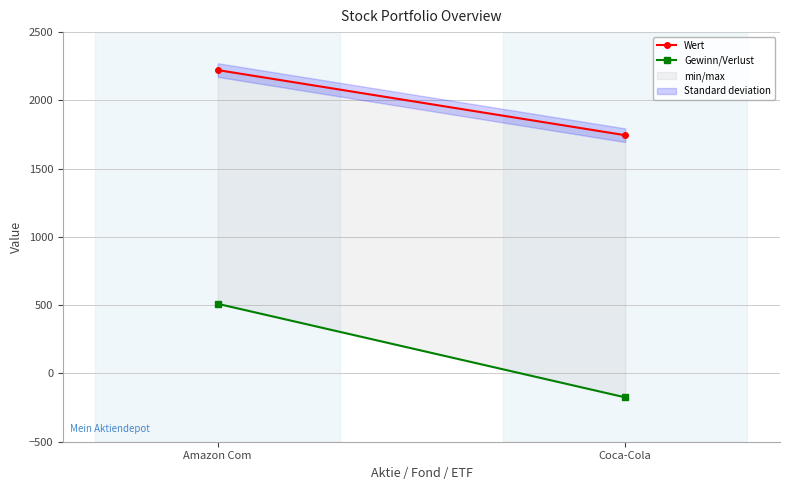

Does the chart have visible grid lines?

Yes